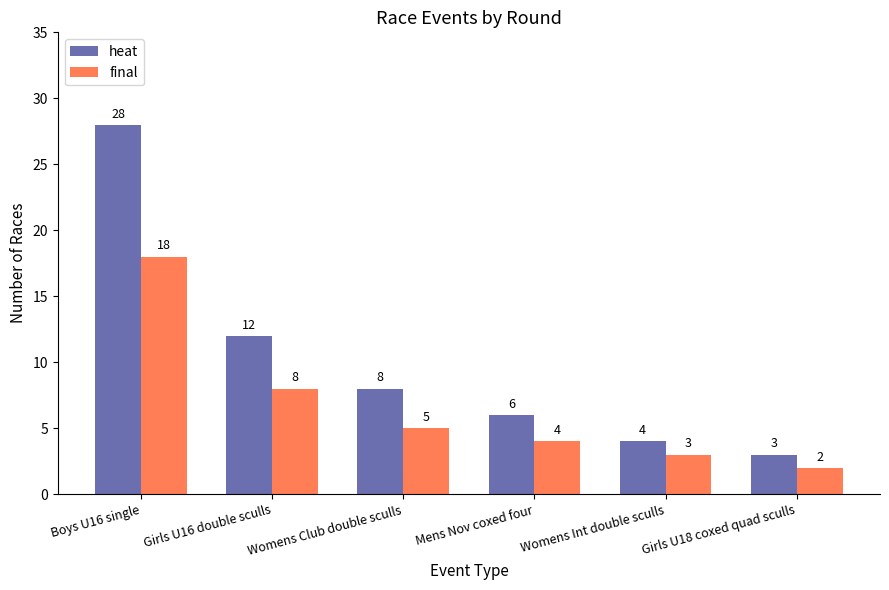

At which category is the sum across all series the highest?

Boys U16 single